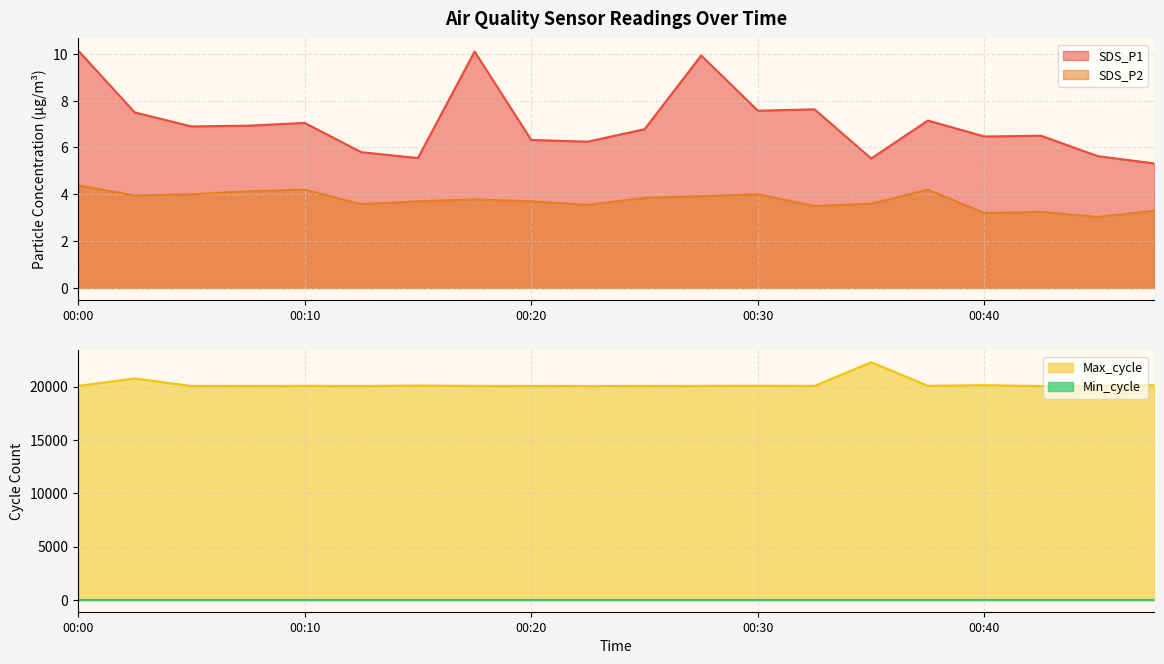

True or false: SDS_P1 and SDS_P2 intersect in this chart.

False